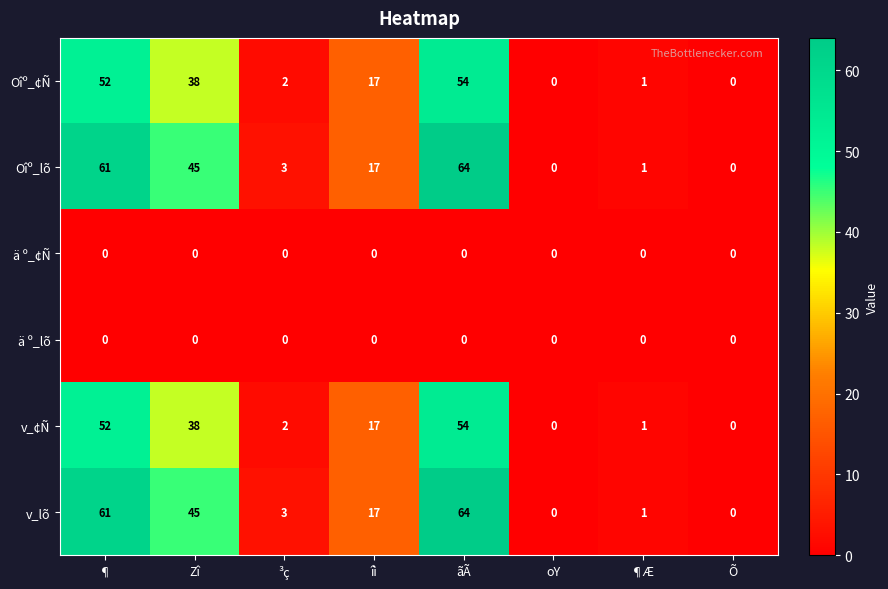

Where is v_lõ nearest to the value 32?

Zî